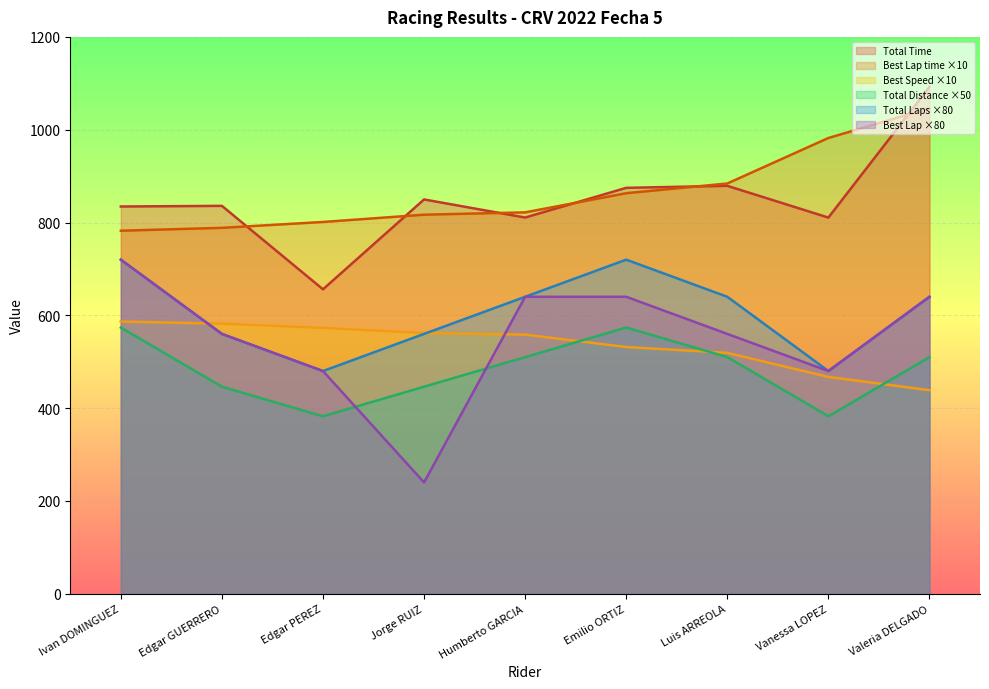

What is the greatest value displayed?

1092.2